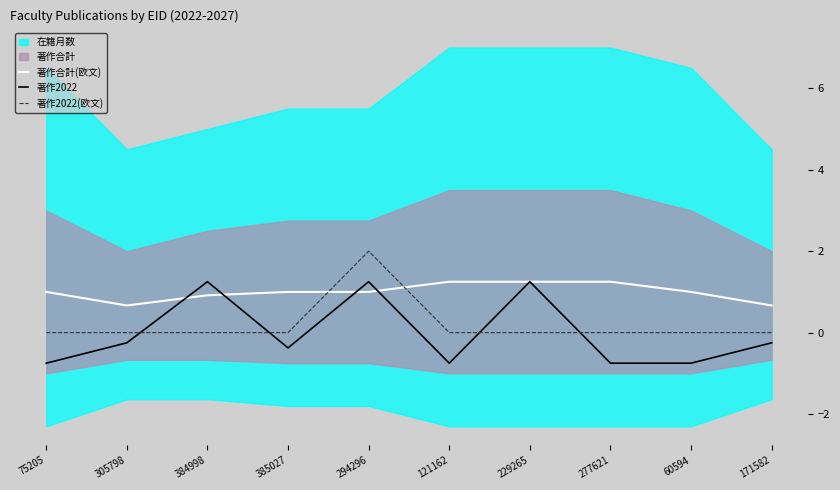

Where is 著作合計(欧文) nearest to the value 0?

305798